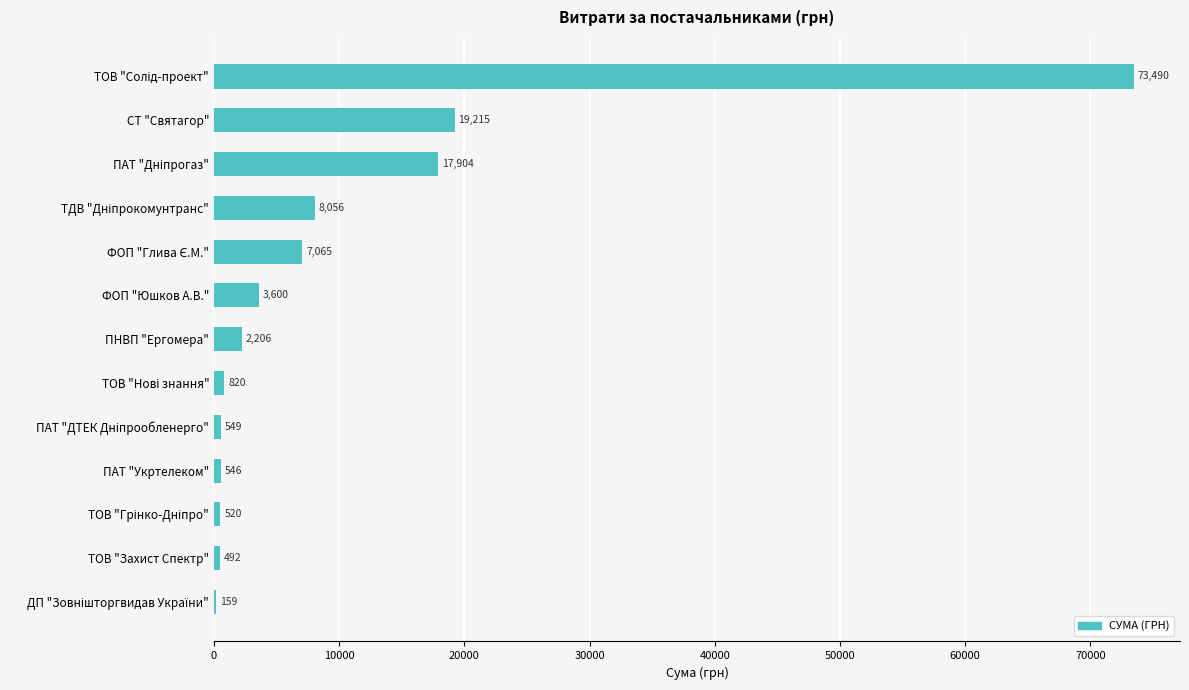

Where is the data nearest to the value 36824?

СТ "Святагор"